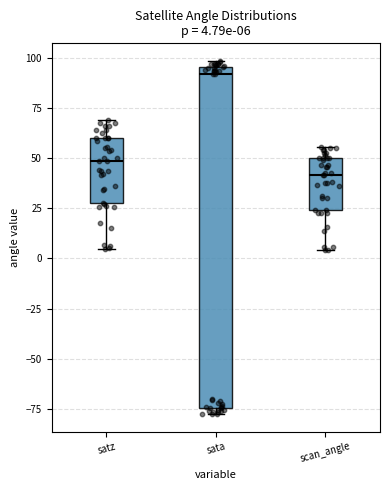

Which box's median line is the highest?

sata